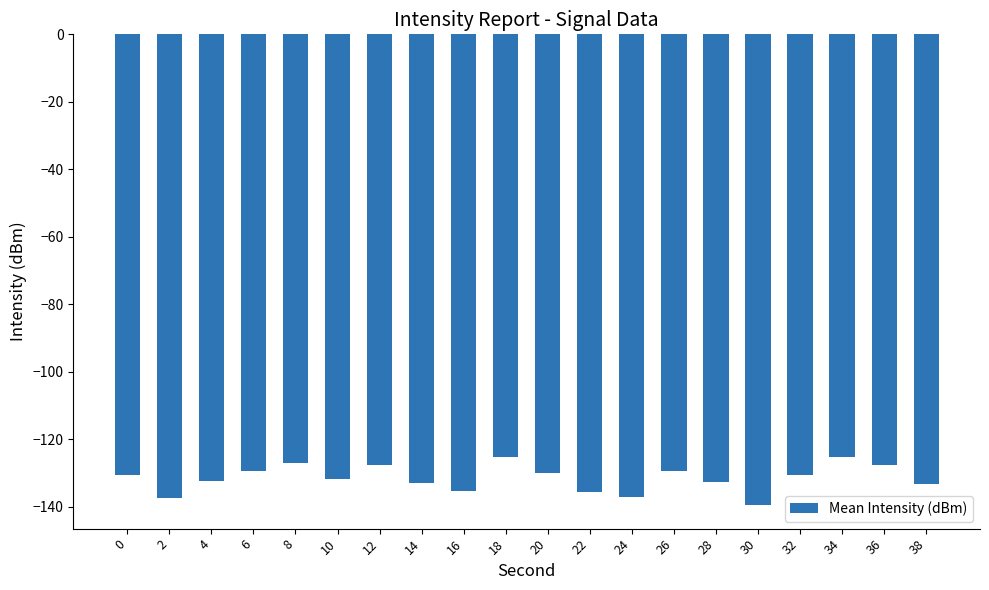

Between 10 and 22, which is larger?

10